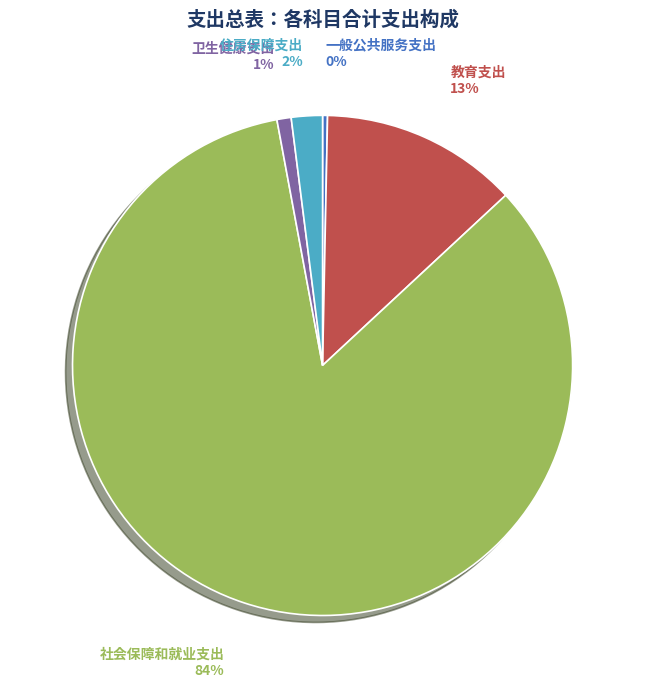

Which category has the biggest portion of the pie?

社会保障和就业支出